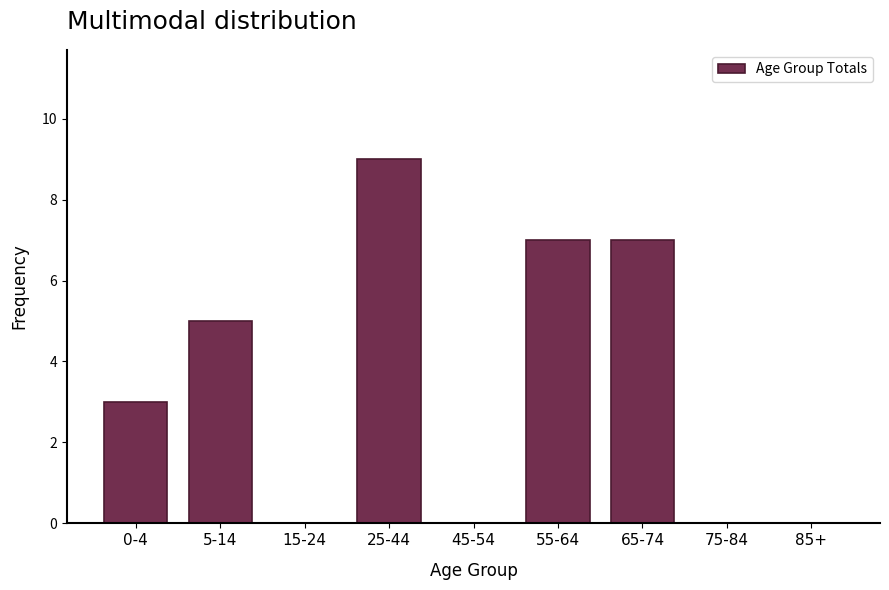

Reading left to right, list all the values displayed in this chart.

0-4=3	5-14=5	15-24=0	25-44=9	45-54=0	55-64=7	65-74=7	75-84=0	85+=0